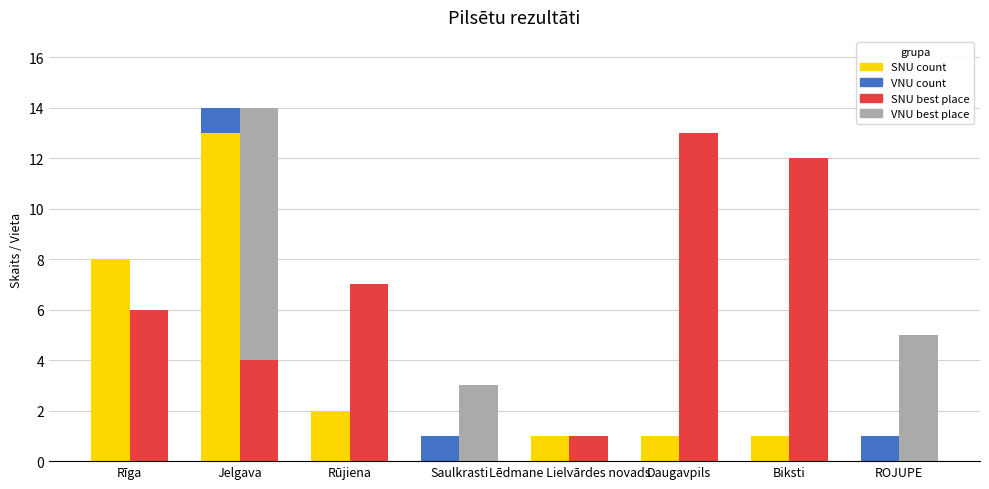

Reading right to left, transcribe all the data shown in this chart.

SNU count: ROJUPE=0	Biksti=1	Daugavpils=1	Lēdmane Lielvārdes novads=1	Saulkrasti=0	Rūjiena=2	Jelgava=13	Rīga=8
VNU count: ROJUPE=1	Biksti=0	Daugavpils=0	Lēdmane Lielvārdes novads=0	Saulkrasti=1	Rūjiena=0	Jelgava=1	Rīga=0
SNU best place: ROJUPE=0	Biksti=12	Daugavpils=13	Lēdmane Lielvārdes novads=1	Saulkrasti=0	Rūjiena=7	Jelgava=4	Rīga=6
VNU best place: ROJUPE=5	Biksti=0	Daugavpils=0	Lēdmane Lielvārdes novads=0	Saulkrasti=3	Rūjiena=0	Jelgava=10	Rīga=0